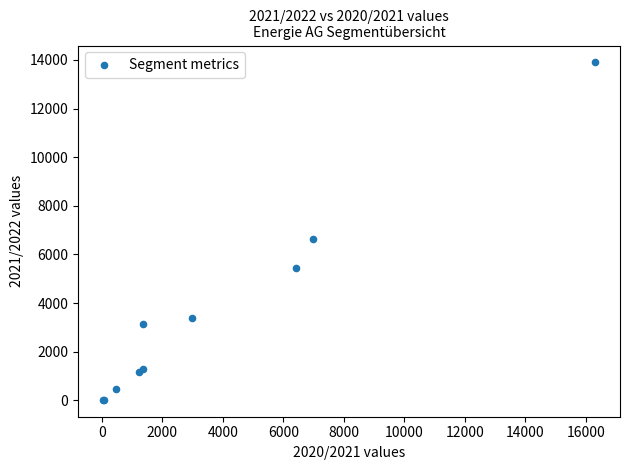

What Y value in the scatter plot is closest to 6958?

6621.0